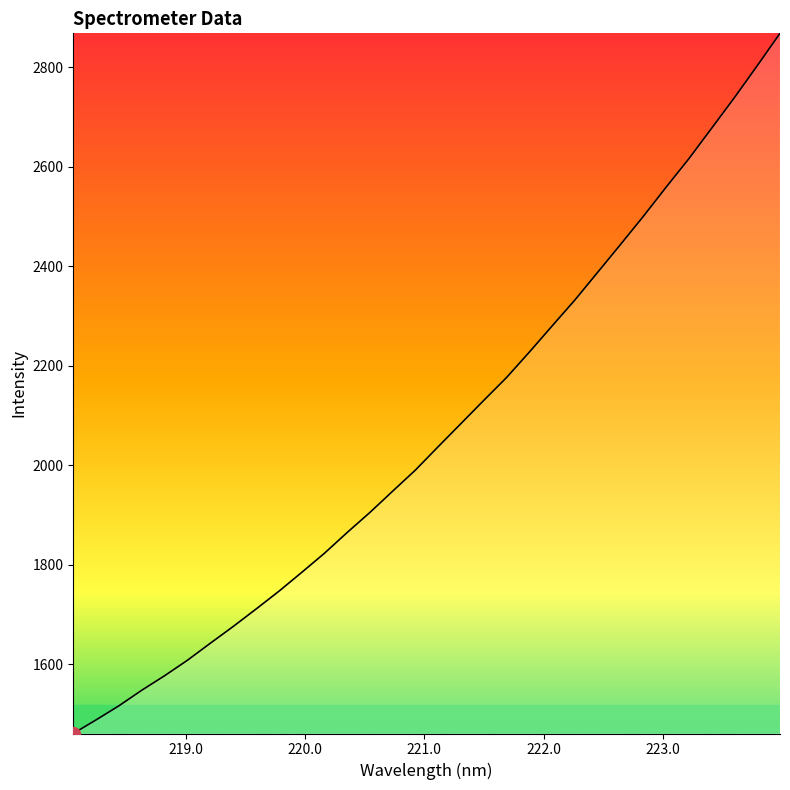

What is the difference between the maximum and minimum values?

1407.5